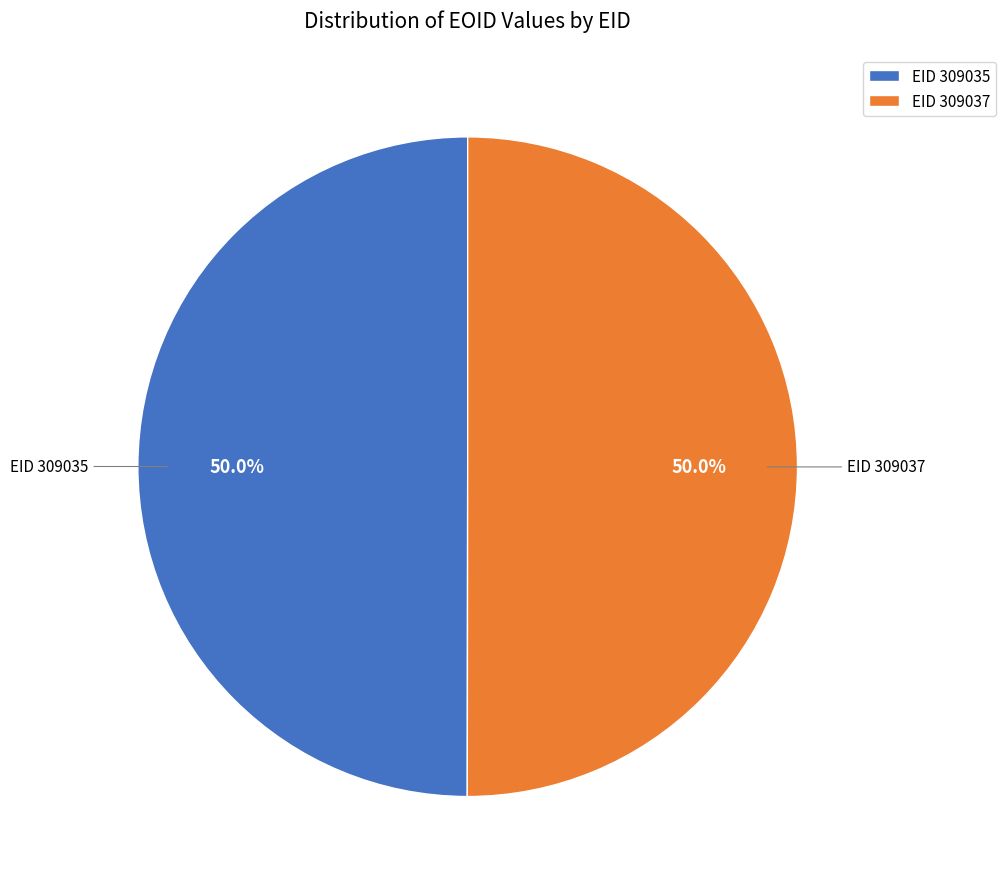

Approximately how many times larger is the value at EID 309037 compared to EID 309035?

1.0